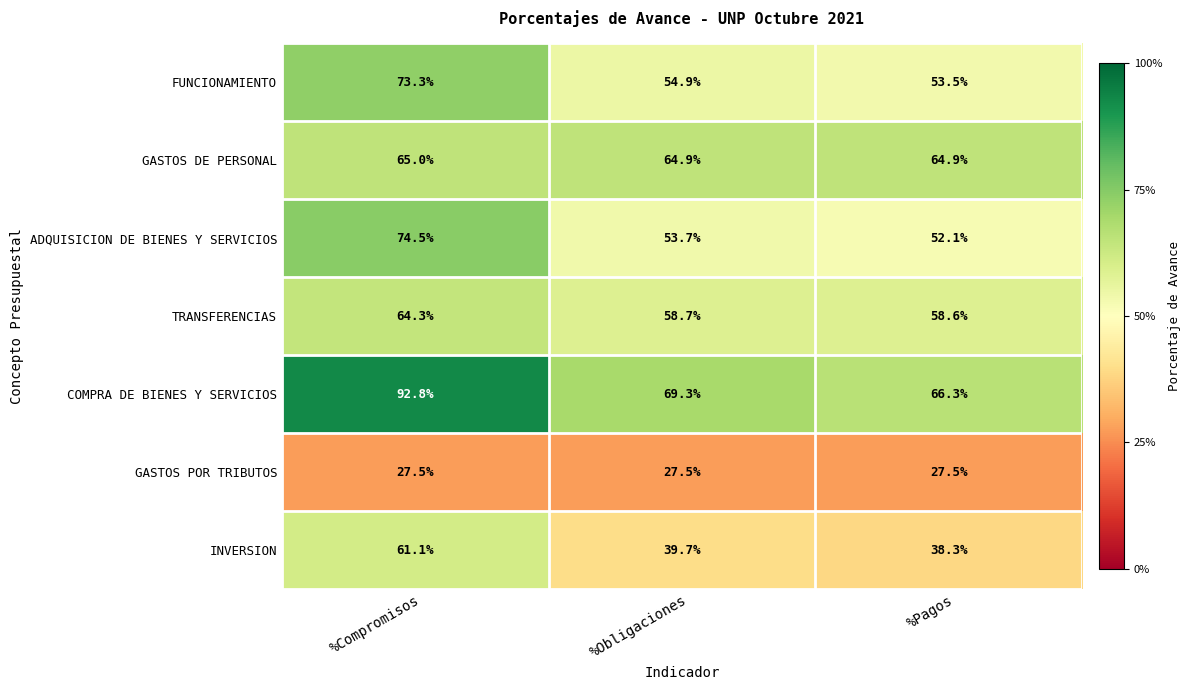

Which series has the largest total across all categories?

COMPRA DE BIENES Y SERVICIOS